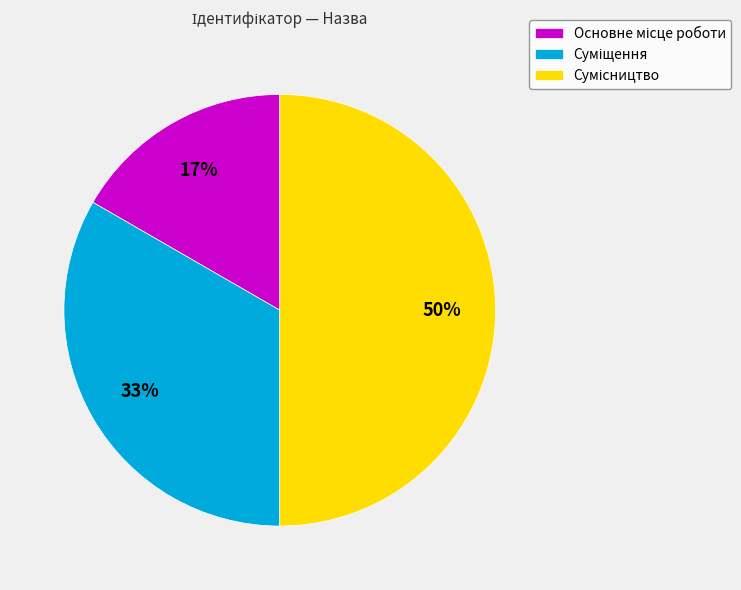

To the nearest percent, what is the difference between the largest and smallest slice percentages?

33%